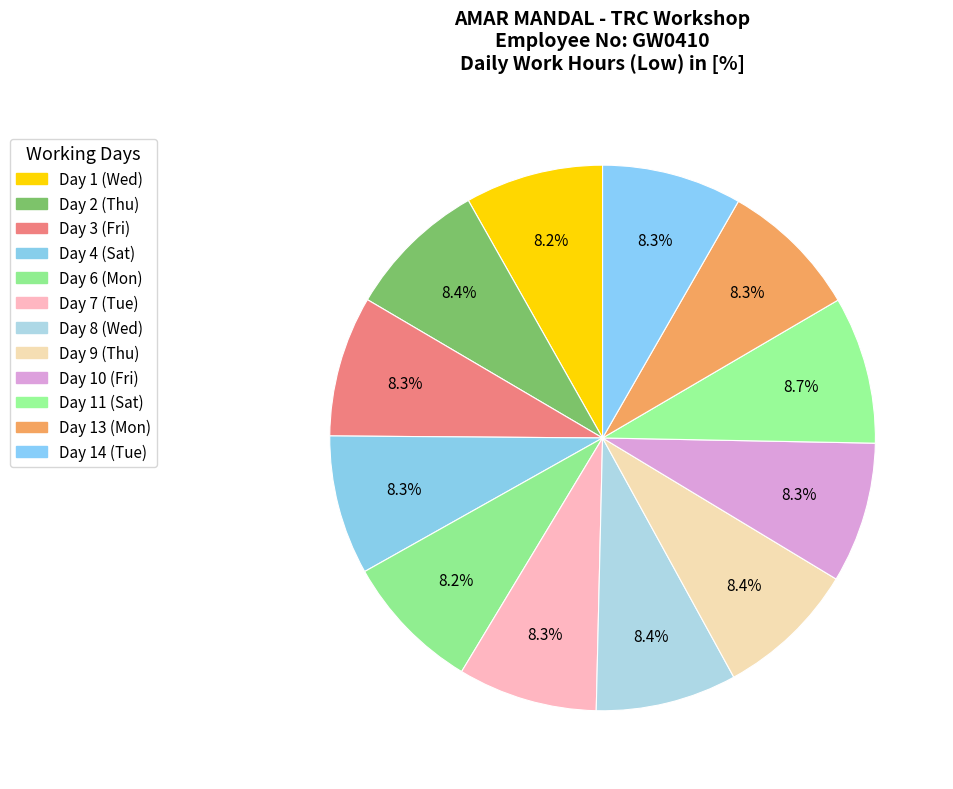

Combined, do Day 10 (Fri) and Day 9 (Thu) account for over 50%?

No